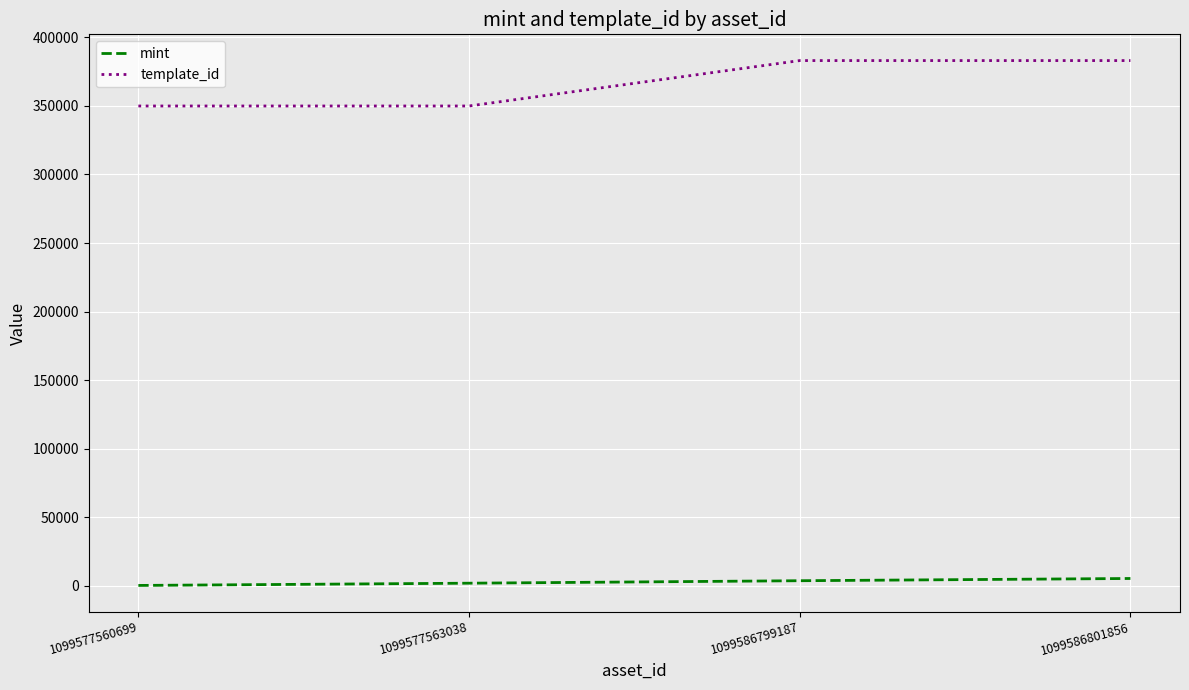

Is it true that template_id equals 499546 at 1099577563038?

False